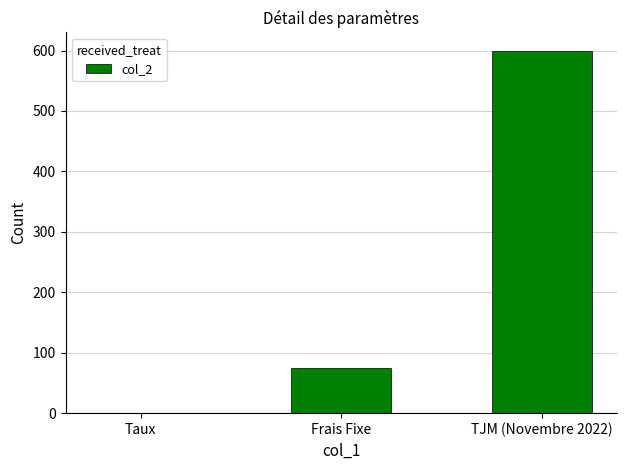

What is the sum of all values?

675.1